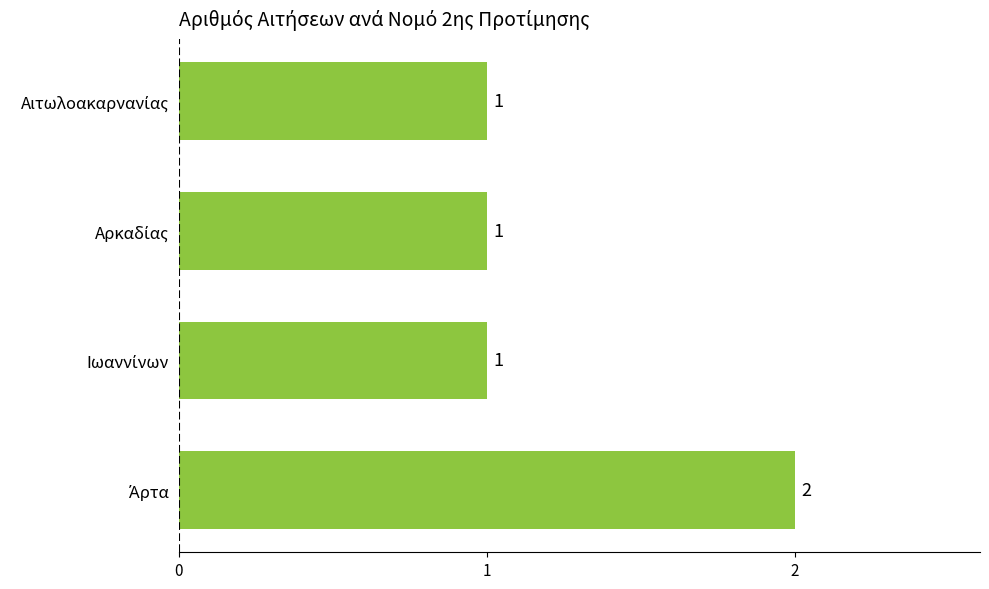

What is the sum of all values?

5